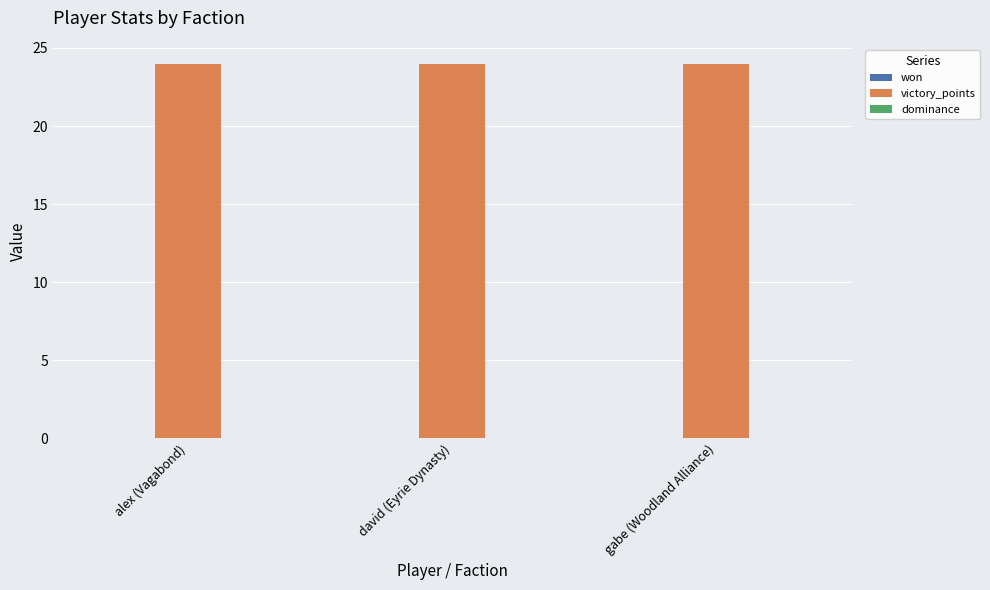

At which category is the sum across all series the highest?

alex (Vagabond)